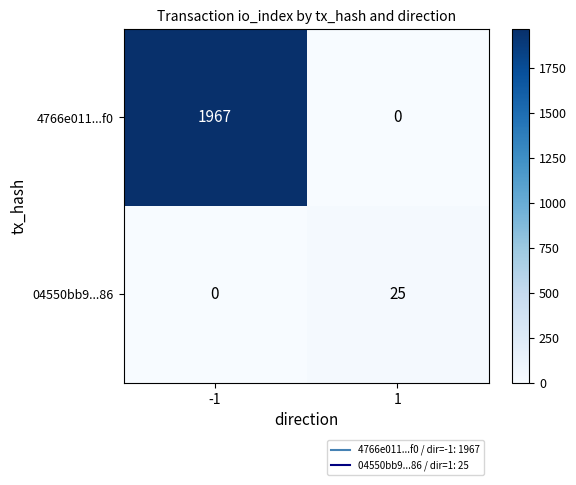

Rank the series by their average value, from highest to lowest.

4766e011...f0, 04550bb9...86